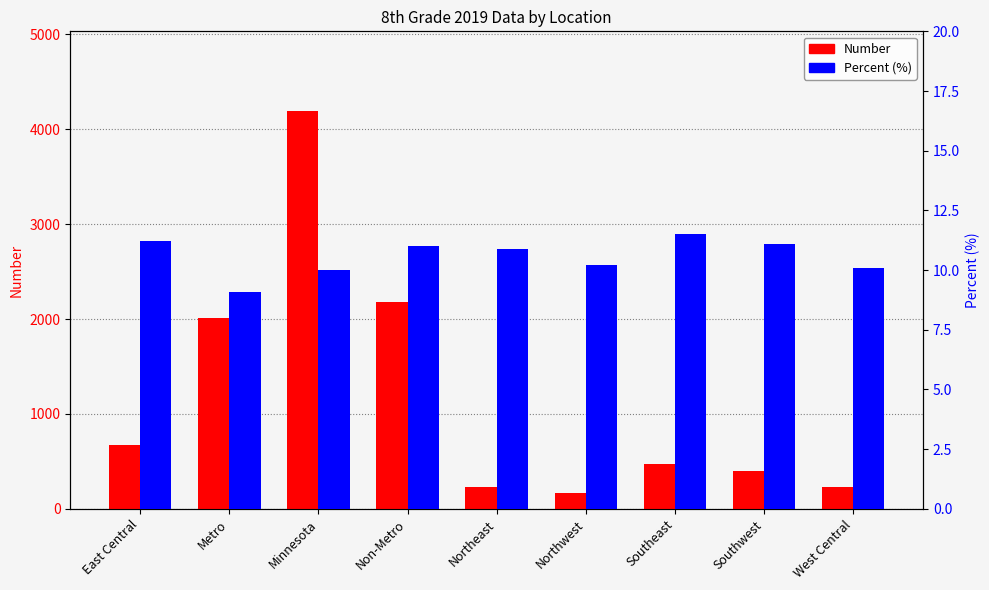

Read the Percent (%) value at West Central.

10.1